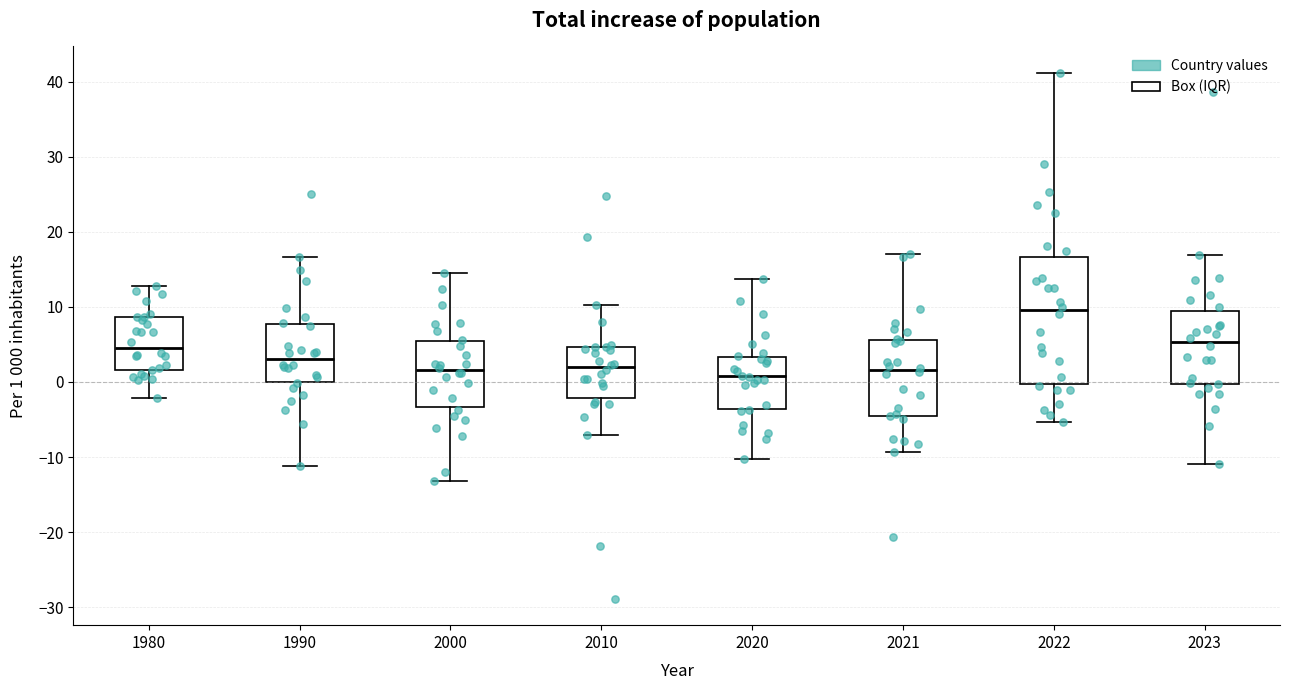

Which box is the tallest, from its lower edge to its upper edge?

2022